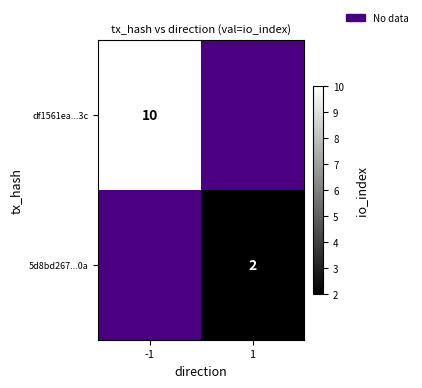

Is it true that 5d8bd267...0a equals 2 at 1?

True